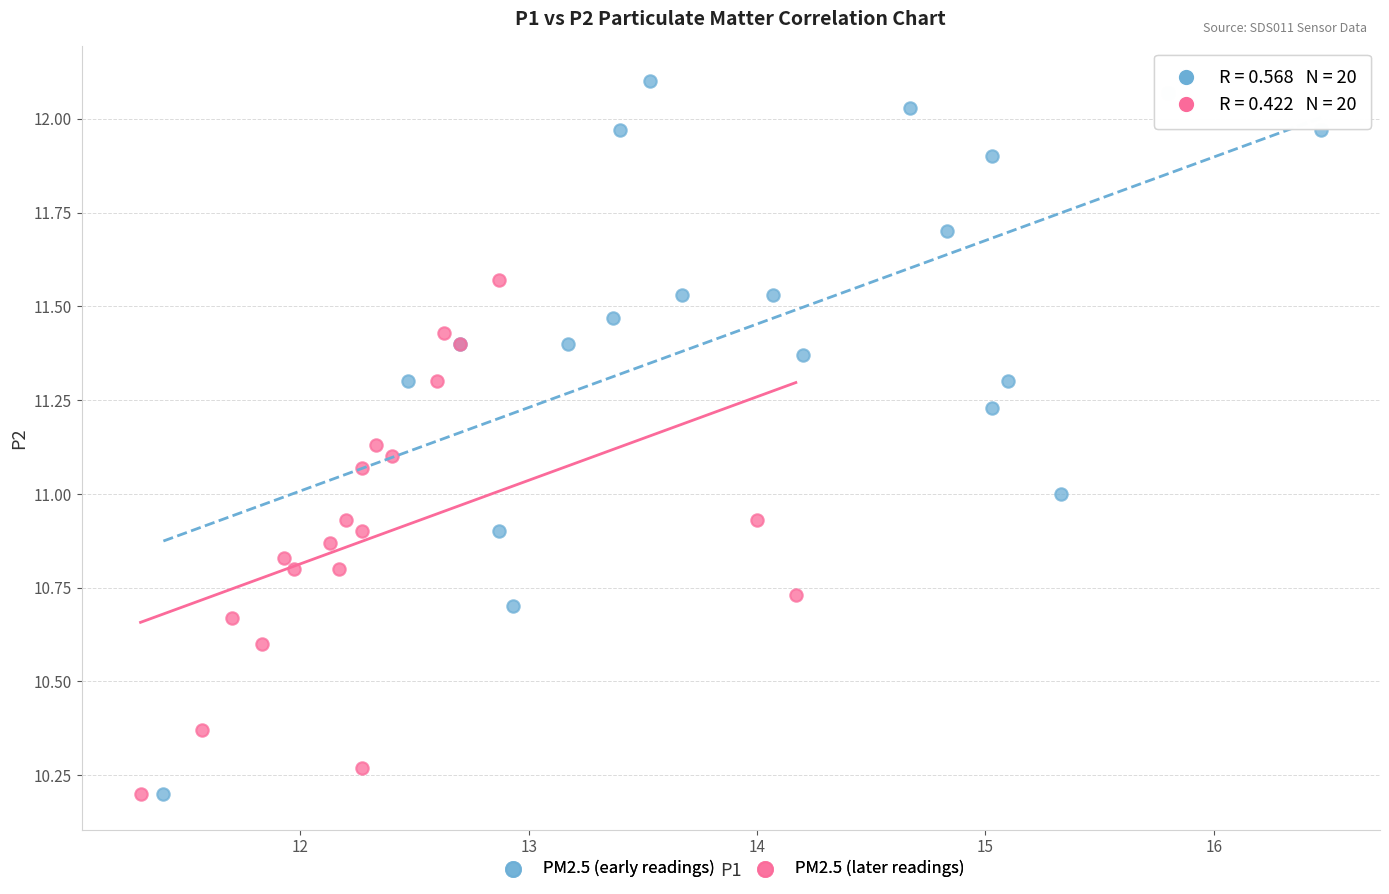

What are all the series names shown in the legend?

PM2.5 (early readings), PM2.5 (later readings)